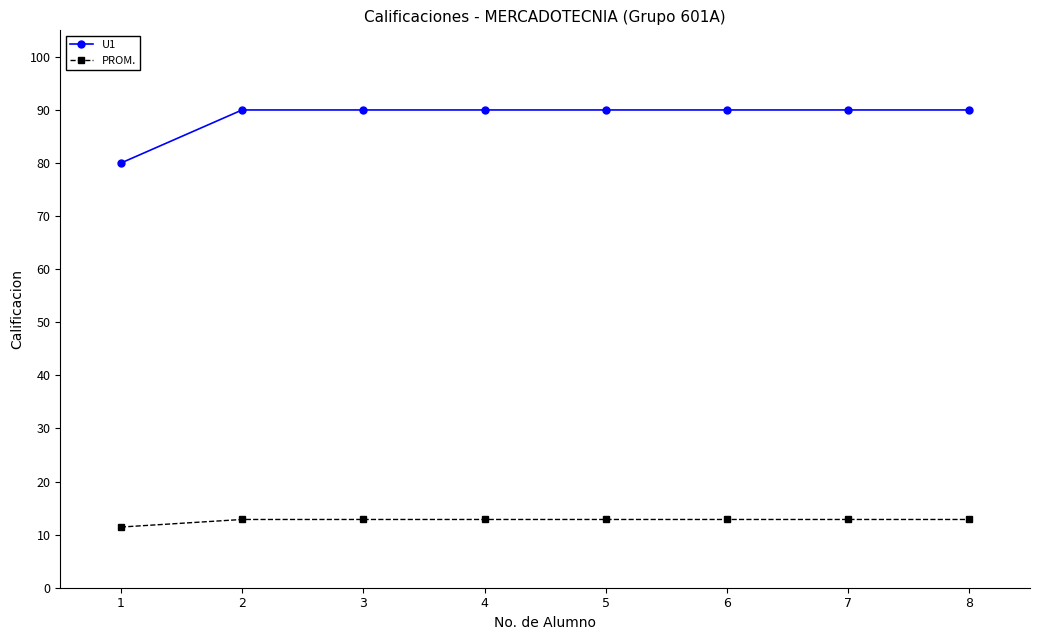

What is the difference between the maximum and minimum values in the U1 series?

10.0